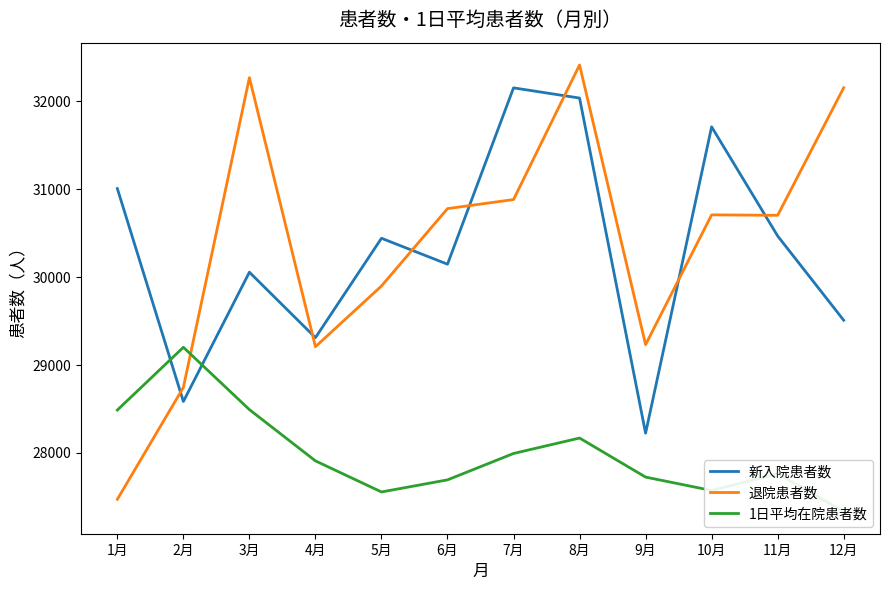

The value of 新入院患者数 at 9月 is 28225.0. True or false?

True